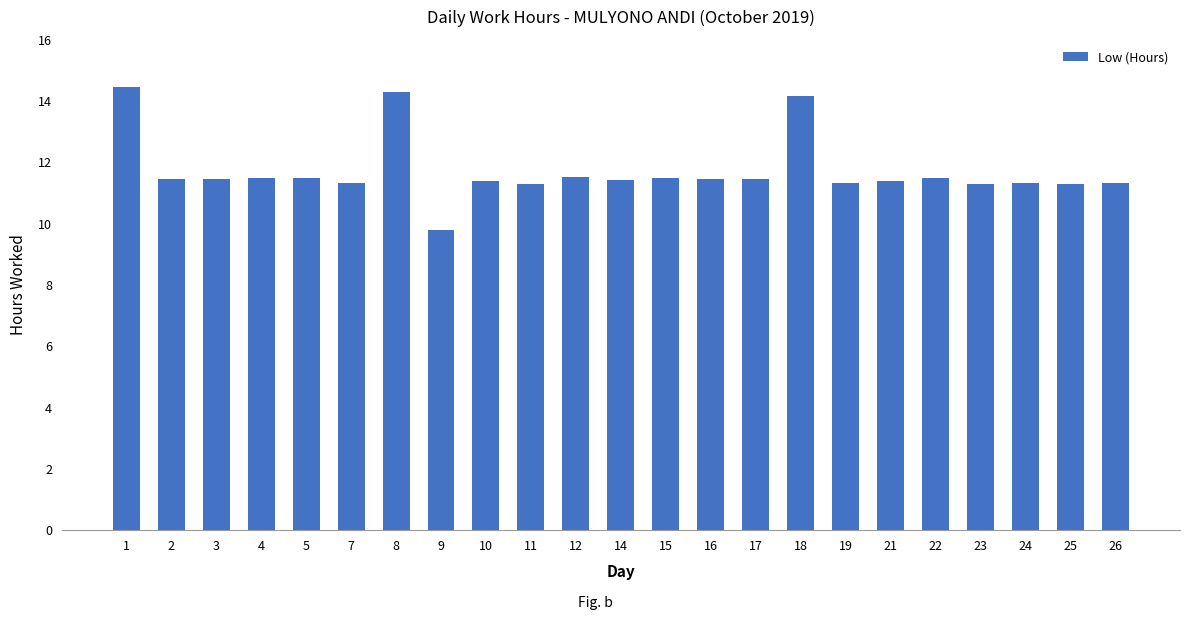

Are the bars grouped side by side (vs. stacked)?

No